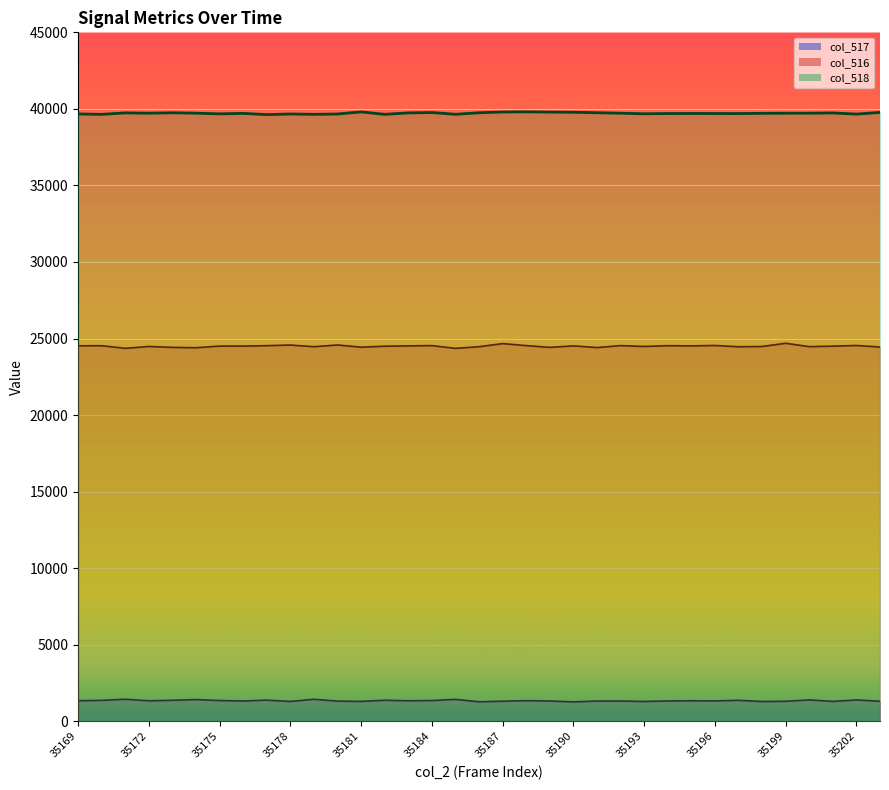

Rank the series at 35187 from lowest to highest value.

col_517, col_516, col_518